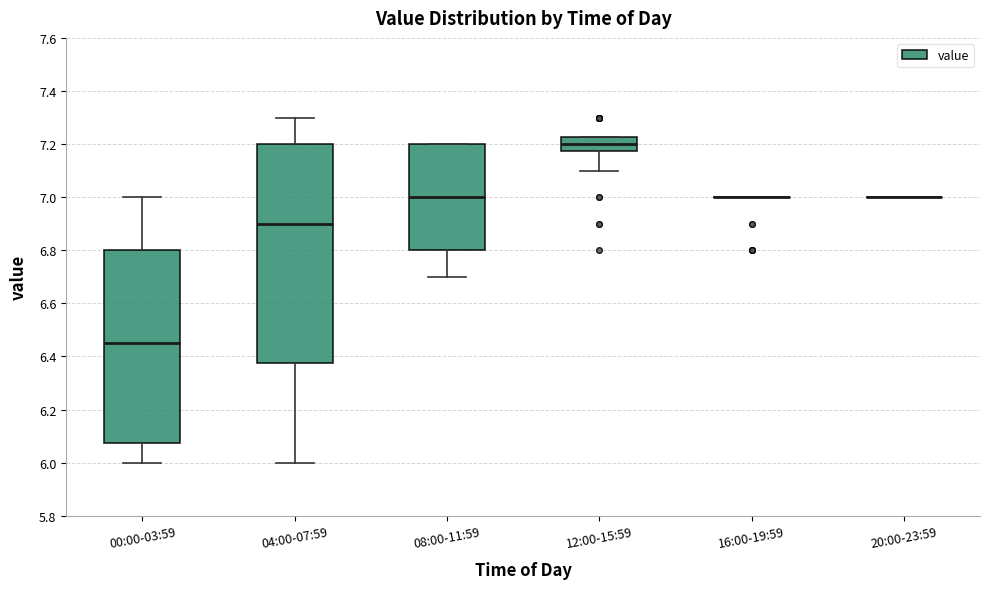

Reading left to right, transcribe this box plot: for each box, give where its median line is, the range the box spans, and where its two whiskers end, as read against the y-axis. The values are not printed on the chart, so give them approximately, as read against the axis.

00:00-03:59: median 6.46, box 6.08 to 6.80, whiskers 6.00 to 7.00
04:00-07:59: median 6.90, box 6.38 to 7.20, whiskers 6.00 to 7.30
08:00-11:59: median 7.00, box 6.80 to 7.20, whiskers 6.70 to 7.20
12:00-15:59: median 7.20, box 7.18 to 7.22, whiskers 7.10 to 7.22
16:00-19:59: box collapsed to a line at 7.00, whiskers 7.00 to 7.00
20:00-23:59: box collapsed to a line at 7.00, whiskers 7.00 to 7.00